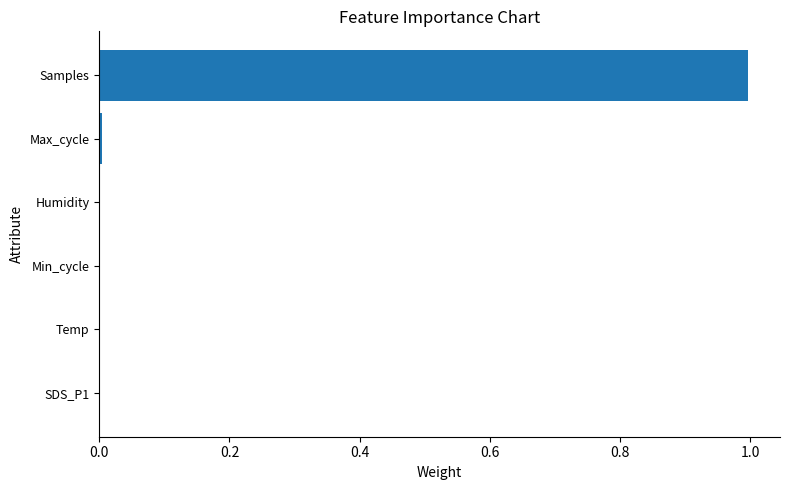

Between Temp and Samples, which is larger?

Samples